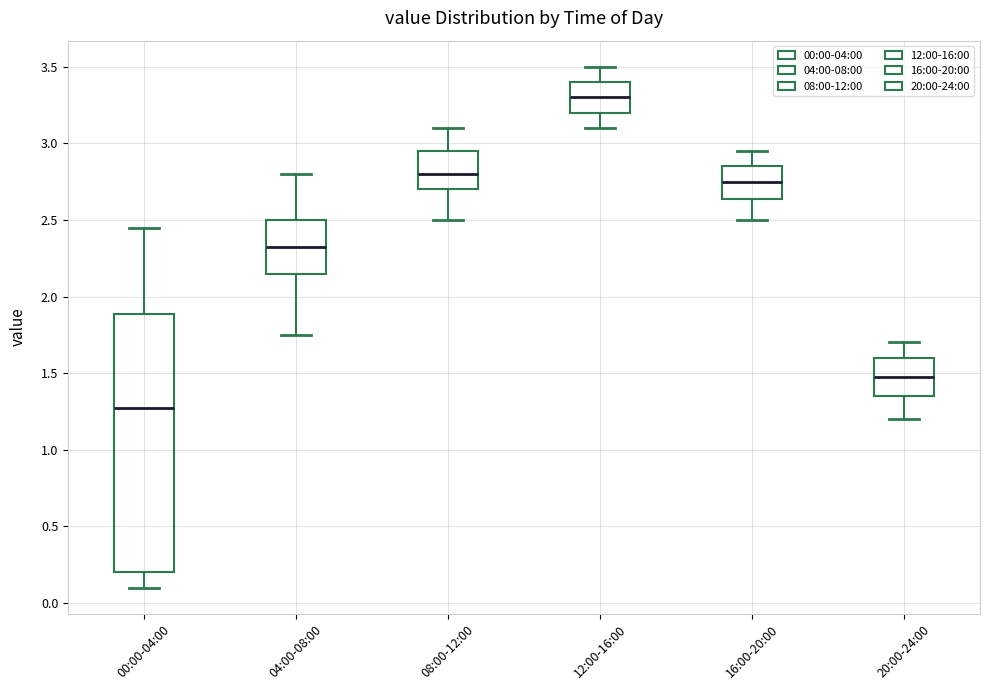

Reading left to right, read every box against the y-axis: the position of its median line, the range the box covers, and the ends of its whiskers. The values are not printed on the chart, so give them approximately, as read against the axis.

00:00-04:00: median 1.30, box 0.20 to 1.90, whiskers 0.10 to 2.45
04:00-08:00: median 2.35, box 2.15 to 2.50, whiskers 1.75 to 2.80
08:00-12:00: median 2.80, box 2.70 to 2.95, whiskers 2.50 to 3.10
12:00-16:00: median 3.30, box 3.20 to 3.40, whiskers 3.10 to 3.50
16:00-20:00: median 2.75, box 2.65 to 2.85, whiskers 2.50 to 2.95
20:00-24:00: median 1.50, box 1.35 to 1.60, whiskers 1.20 to 1.70